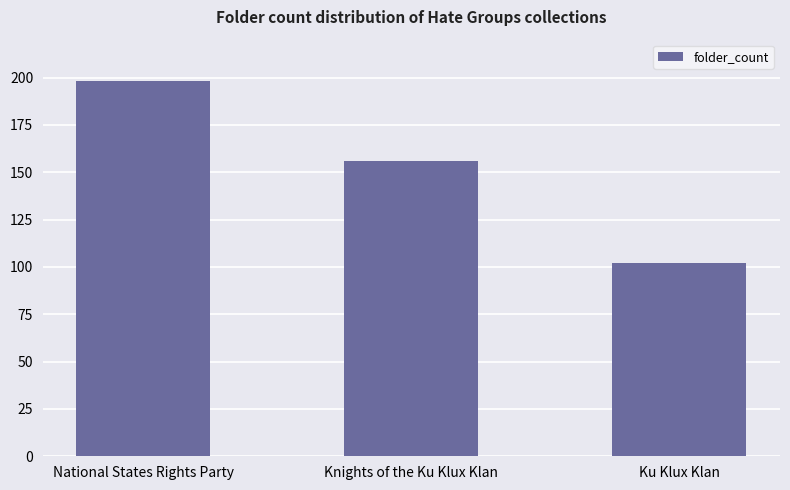

Rank the categories by value from lowest to highest.

Ku Klux Klan, Knights of the Ku Klux Klan, National States Rights Party